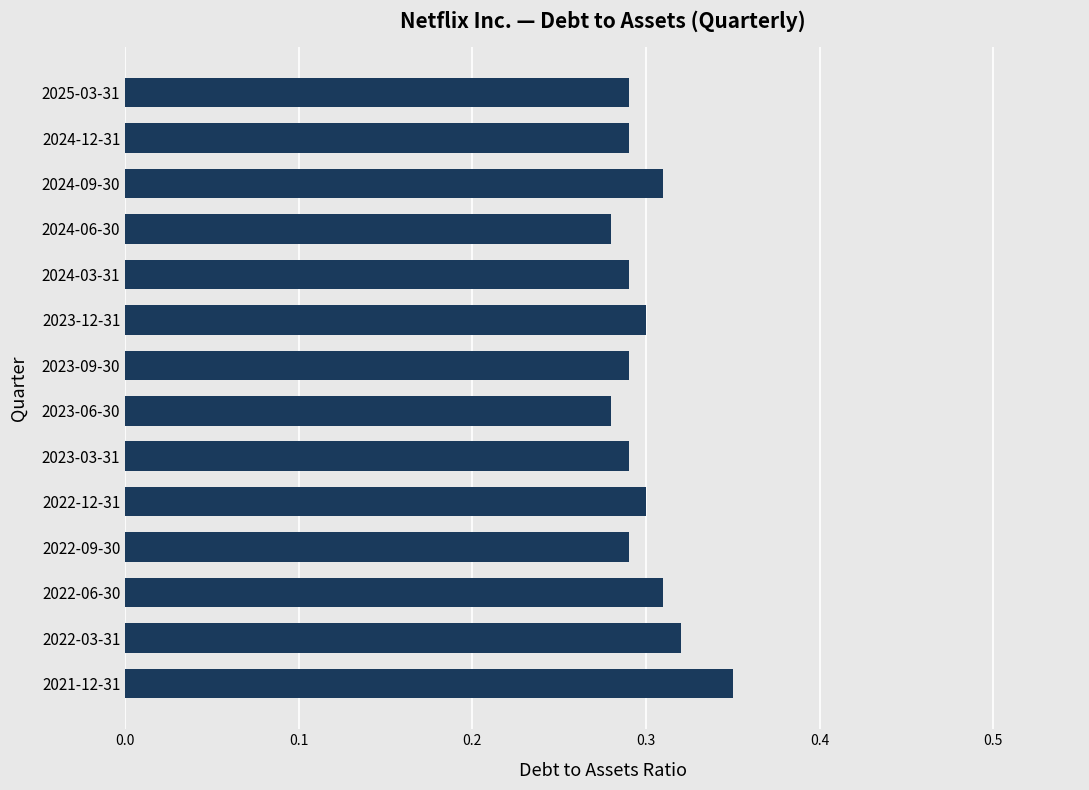

Count the values in the range 0 to 1.

14